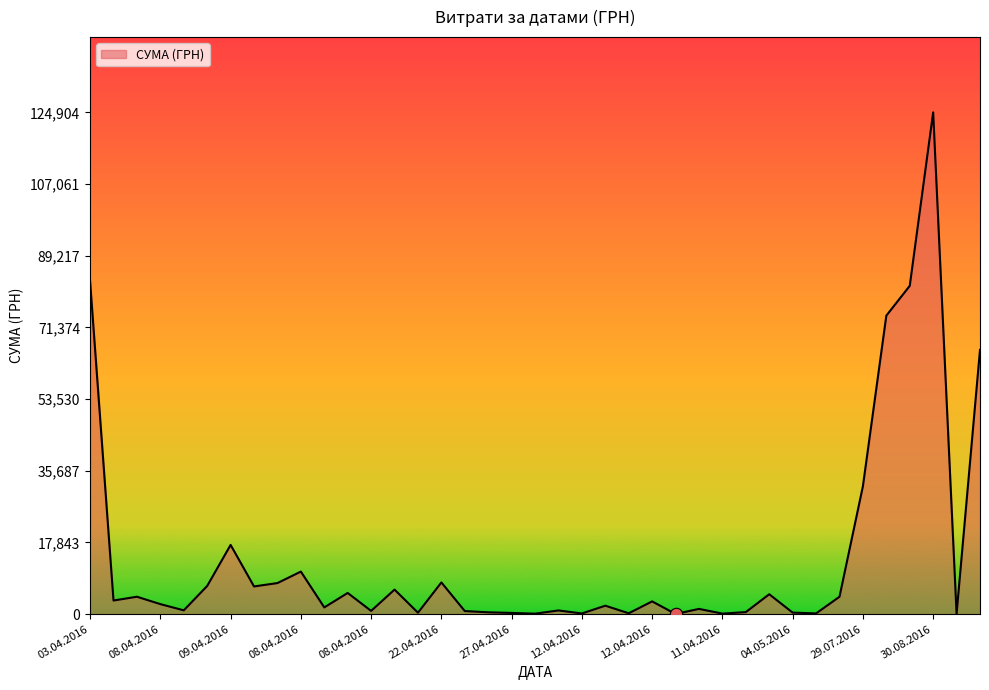

What is the difference between the maximum and minimum values?

124867.4